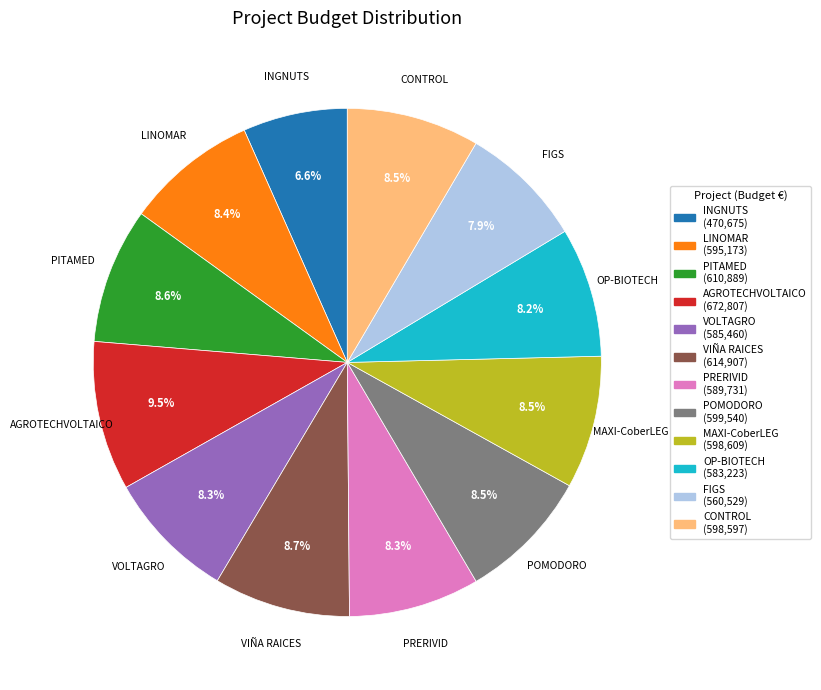

Which slice is the smallest?

INGNUTS